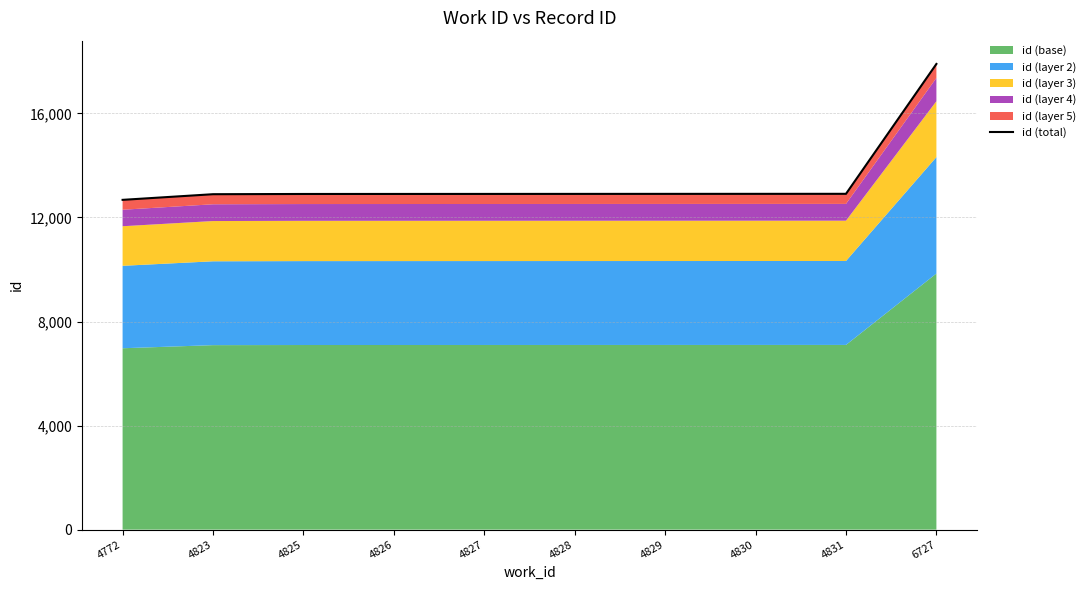

What is the value of the 2nd point from the left?

12893